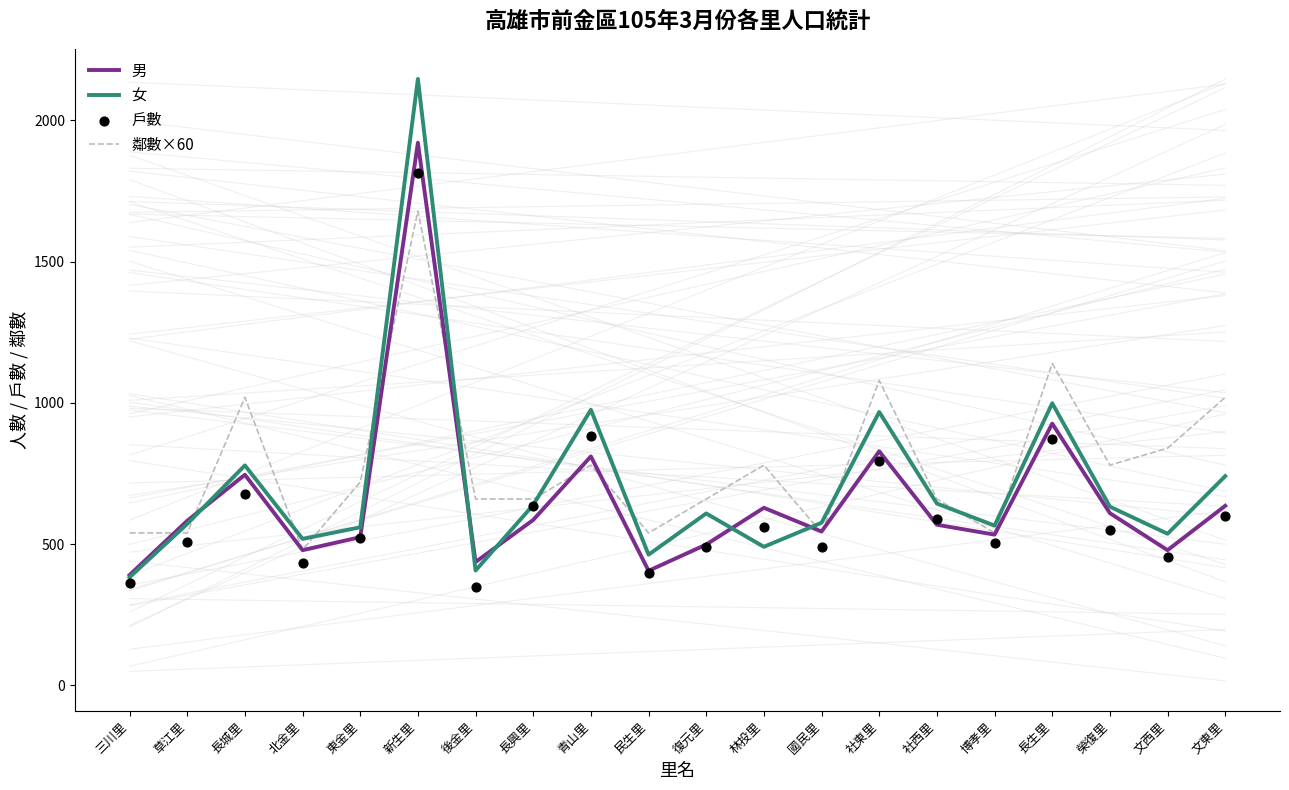

What are all the series names shown in the legend?

男, 女, 鄰數×60, 戶數